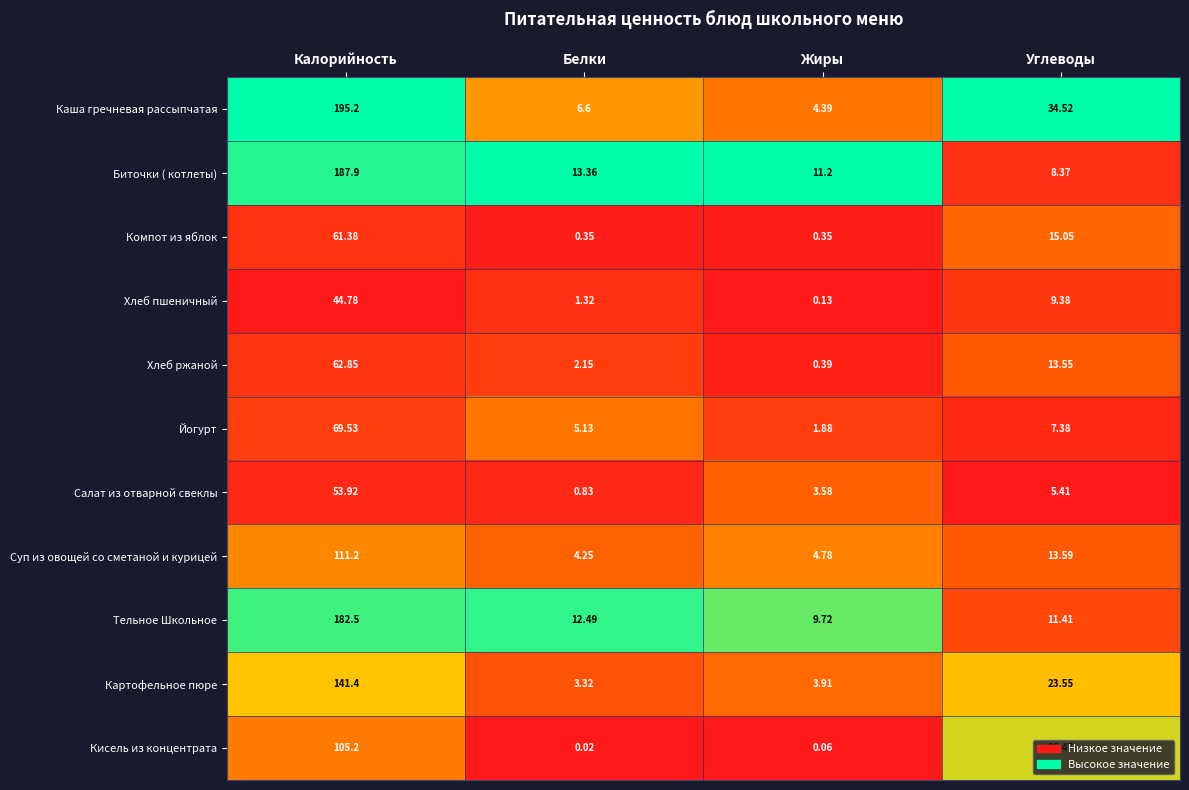

Which series has the largest range (max minus min)?

Каша гречневая рассыпчатая